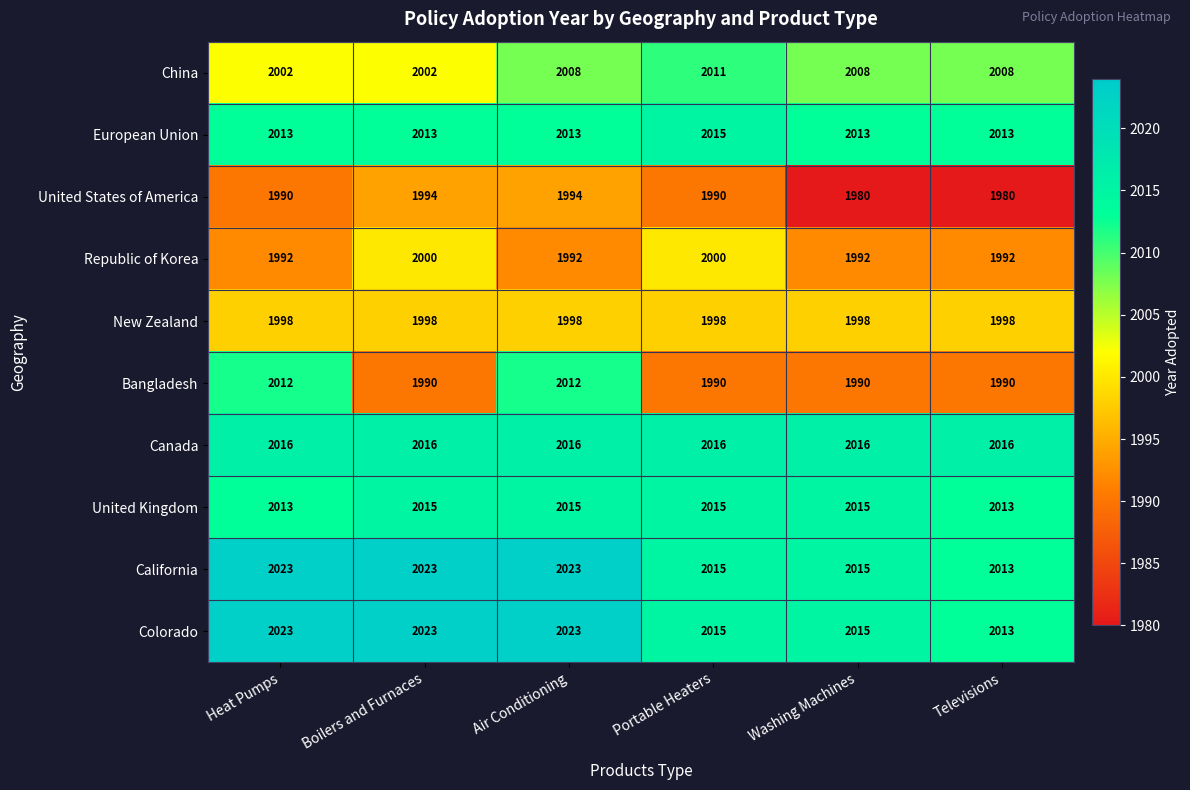

How many series are shown in this chart?

10